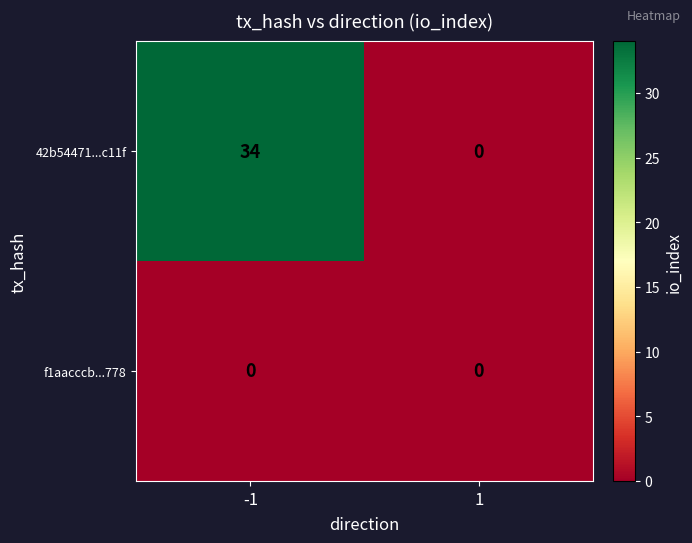

Which series changed the most between -1 and 1?

42b54471...c11f